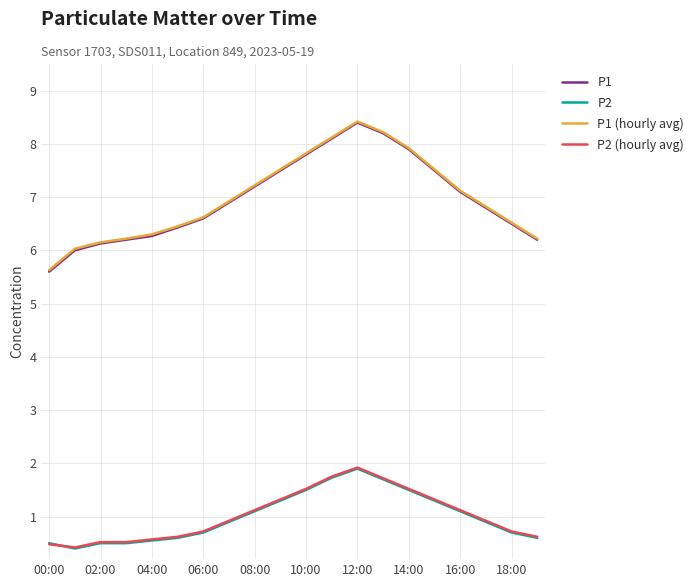

What is the maximum value for P2?

1.9